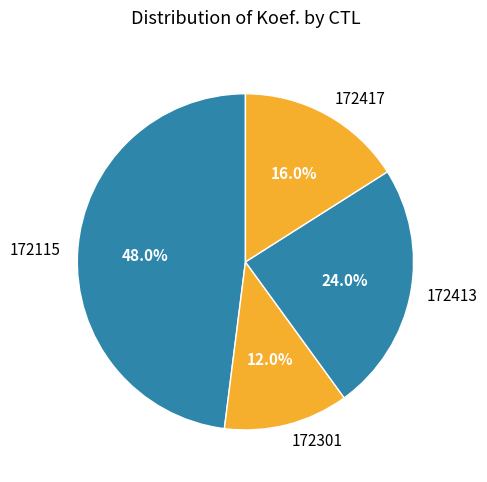

To the nearest percent, what is the difference between the 172413 and 172115 slice percentages?

24%